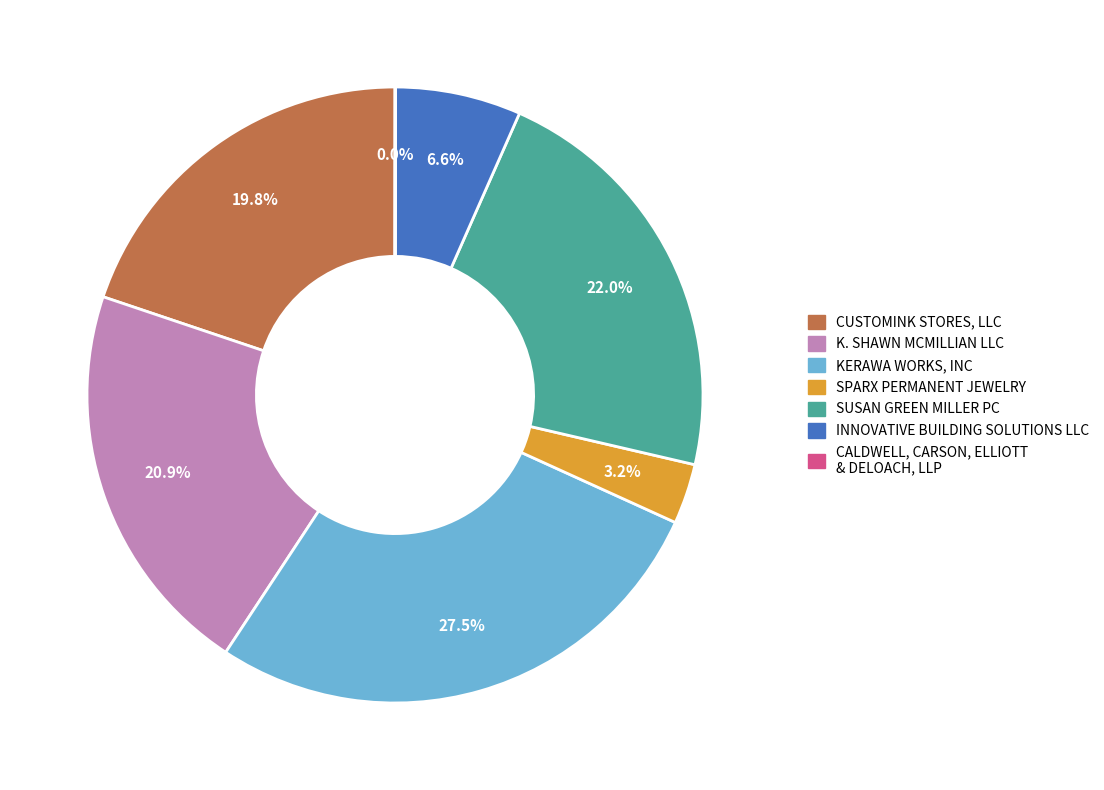

Which category has the biggest portion of the pie?

KERAWA WORKS, INC